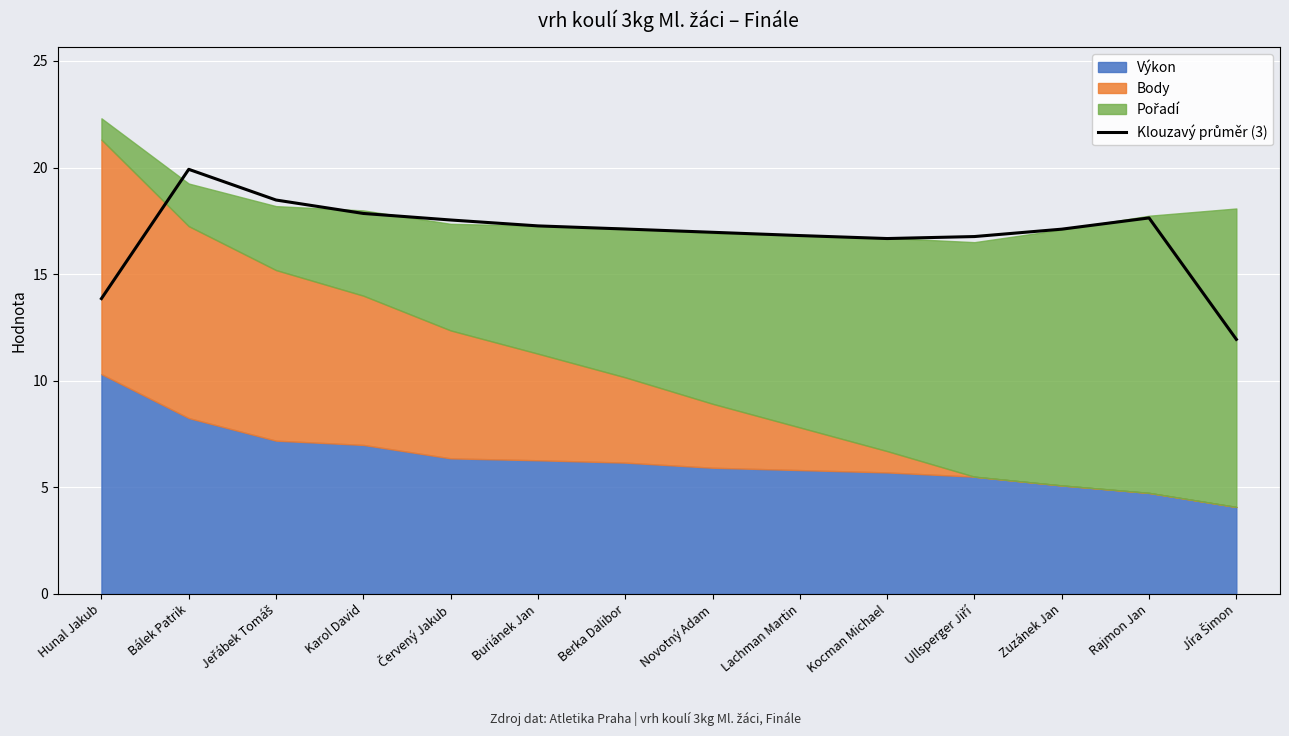

What is the difference between the values at Jíra Šimon and Kocman Michael?

4.7